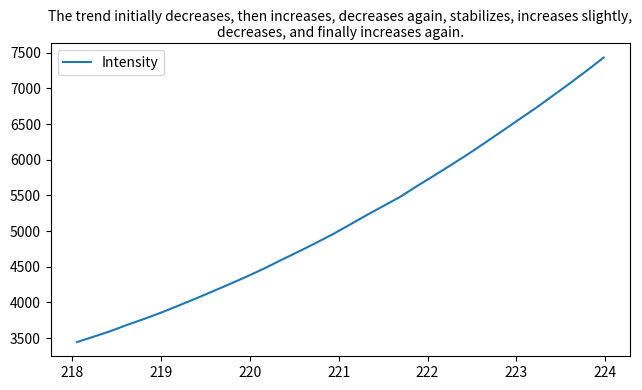

What is the greatest value displayed?

7431.3